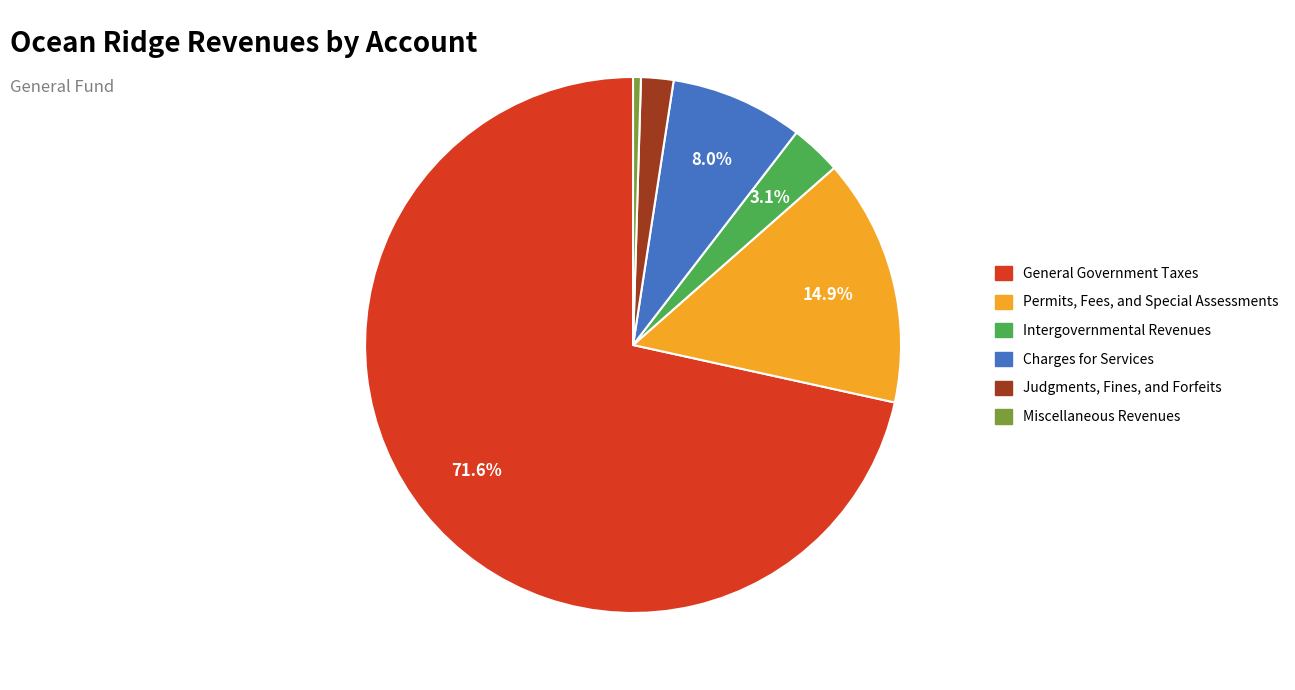

Count the number of slices in the pie.

6